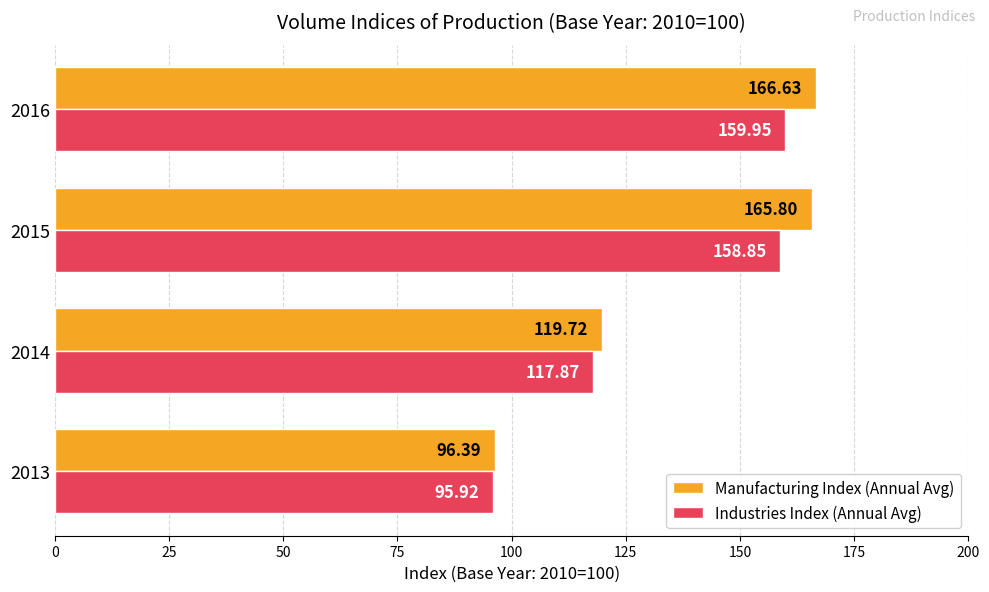

What is the difference between the maximum and minimum values in the Industries Index (Annual Avg) series?

64.0